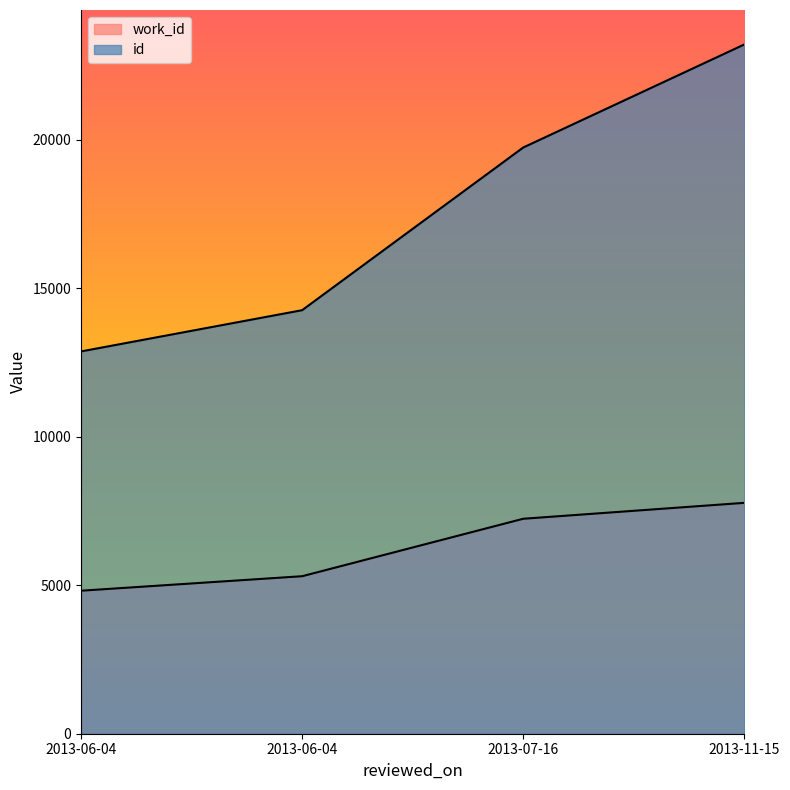

What is the label of the 3rd point from the right?

2013-06-04